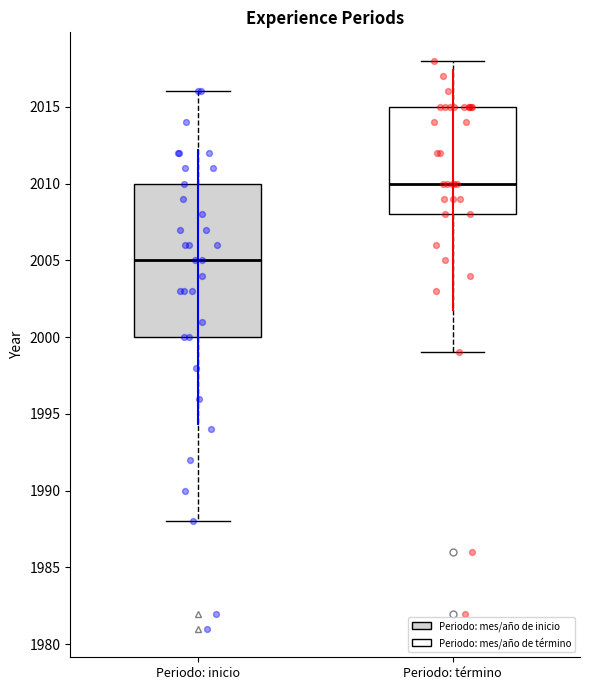

Reading left to right, transcribe this box plot: for each box, give where its median line is, the range the box spans, and where its two whiskers end, as read against the y-axis. The values are not printed on the chart, so give them approximately, as read against the axis.

Periodo: inicio: median 2005, box 2000 to 2010, whiskers 1988 to 2016
Periodo: término: median 2010, box 2008 to 2015, whiskers 1999 to 2018